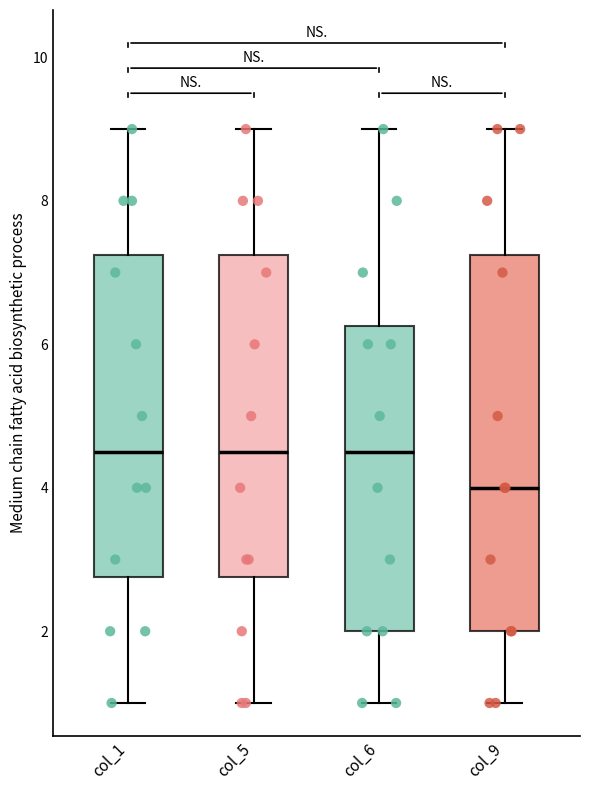

Which box is the tallest, from its lower edge to its upper edge?

col_9